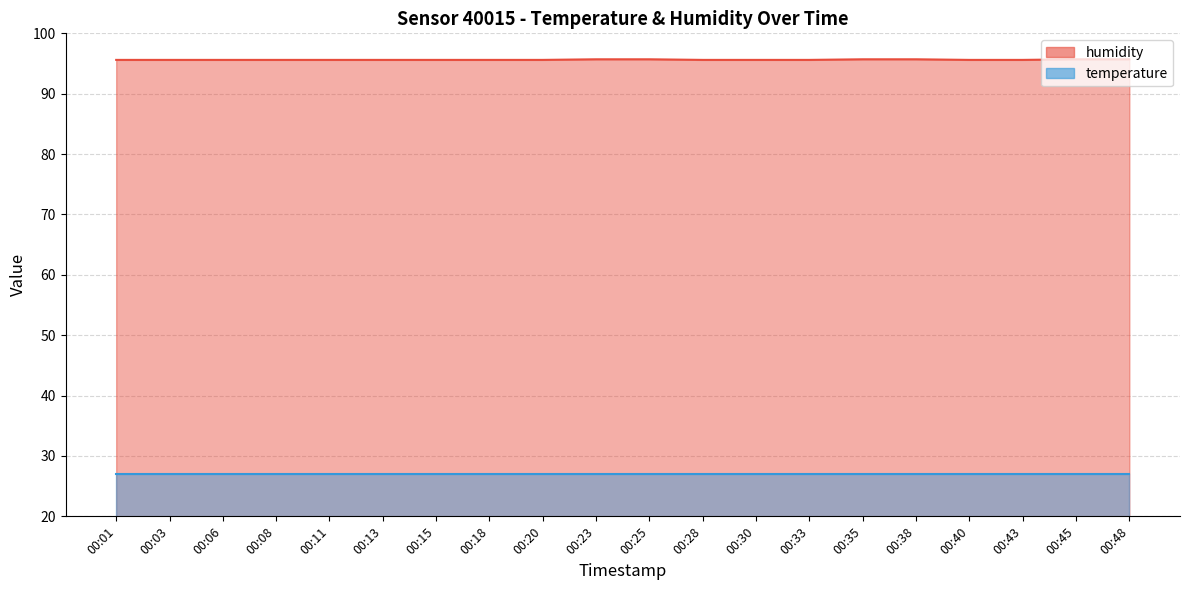

What is the approximate value at 00:30?

95.6